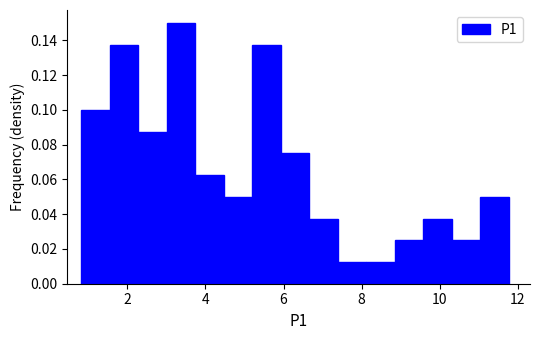

Read against the x-axis, roughly where is the centre of the tallest bar?

3.4